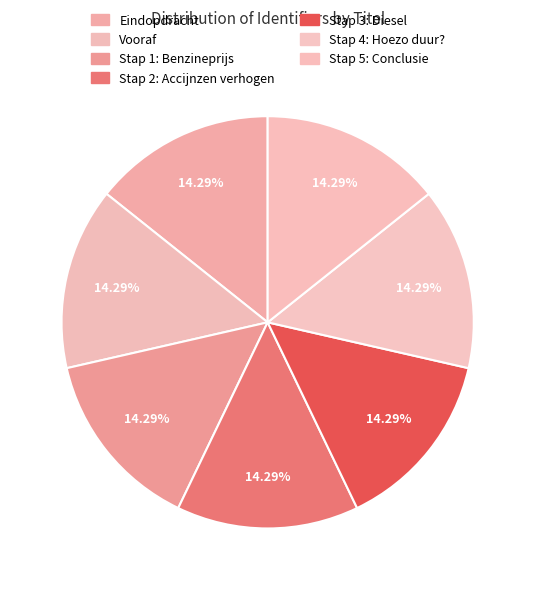

Count the number of slices in the pie.

7